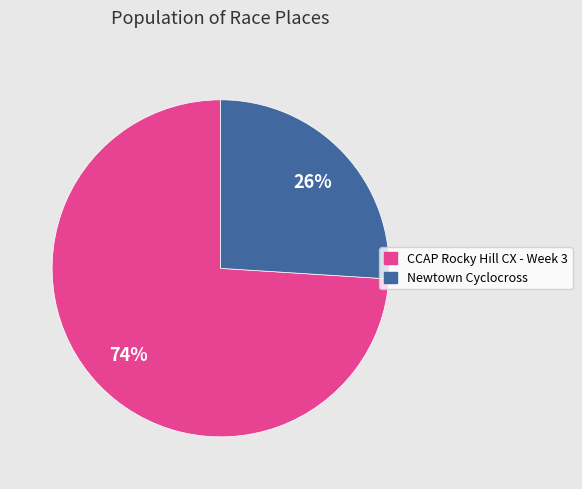

How many slices are in this pie chart?

2